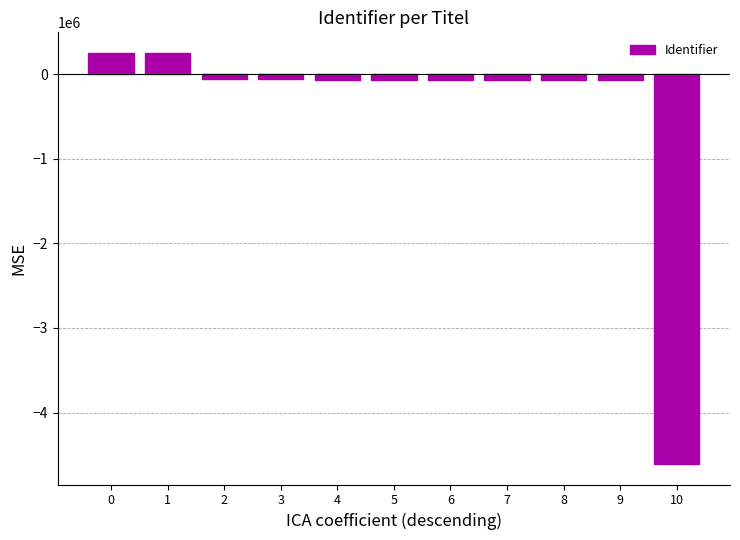

What is the value of the 5th bar from the left?

-63378.8